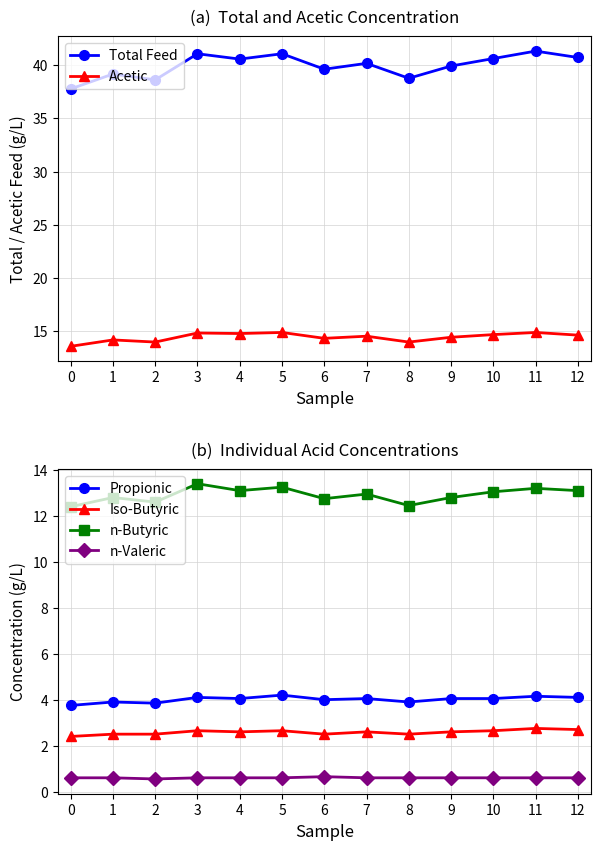

The n-Butyric series shows 13.1 at 12. True or false?

True